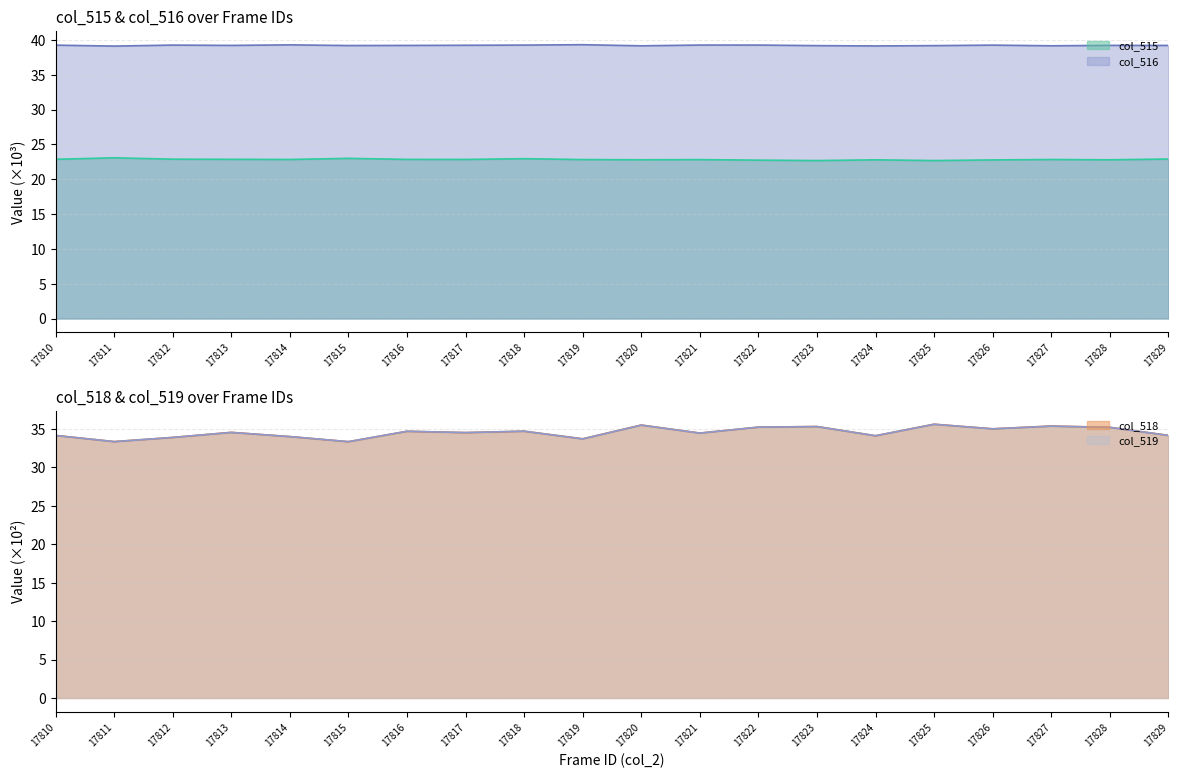

What is the highest value of the col_518 series?

35.6